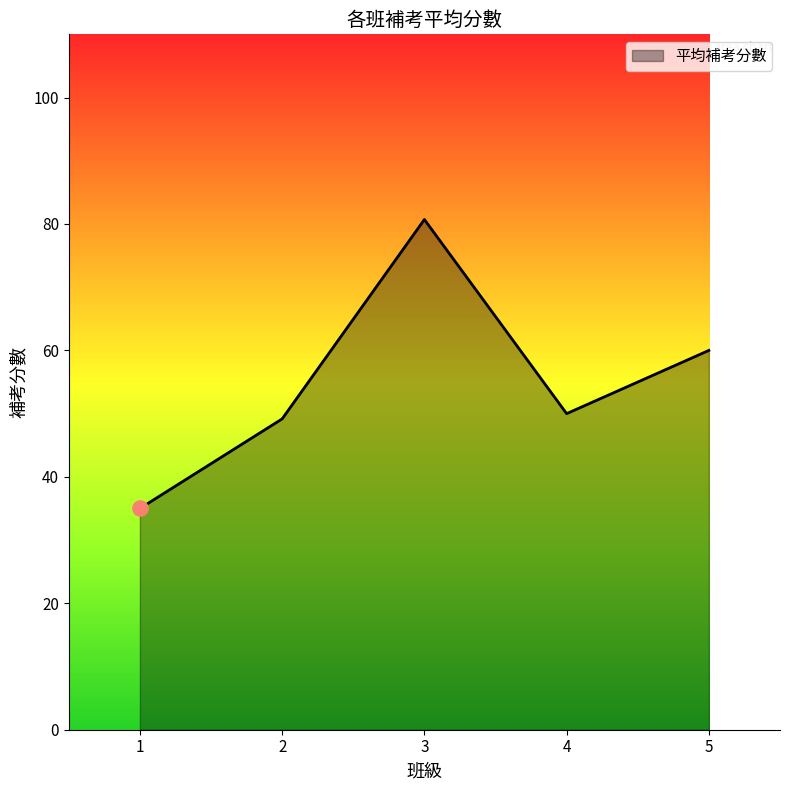

Between 4 and 5, which is larger?

5